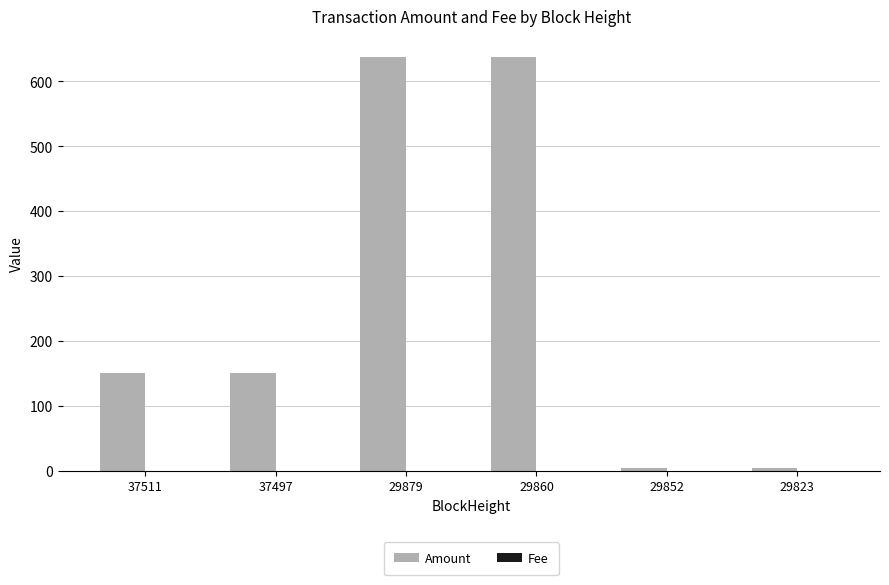

Where is Amount nearest to the value 320?

37497